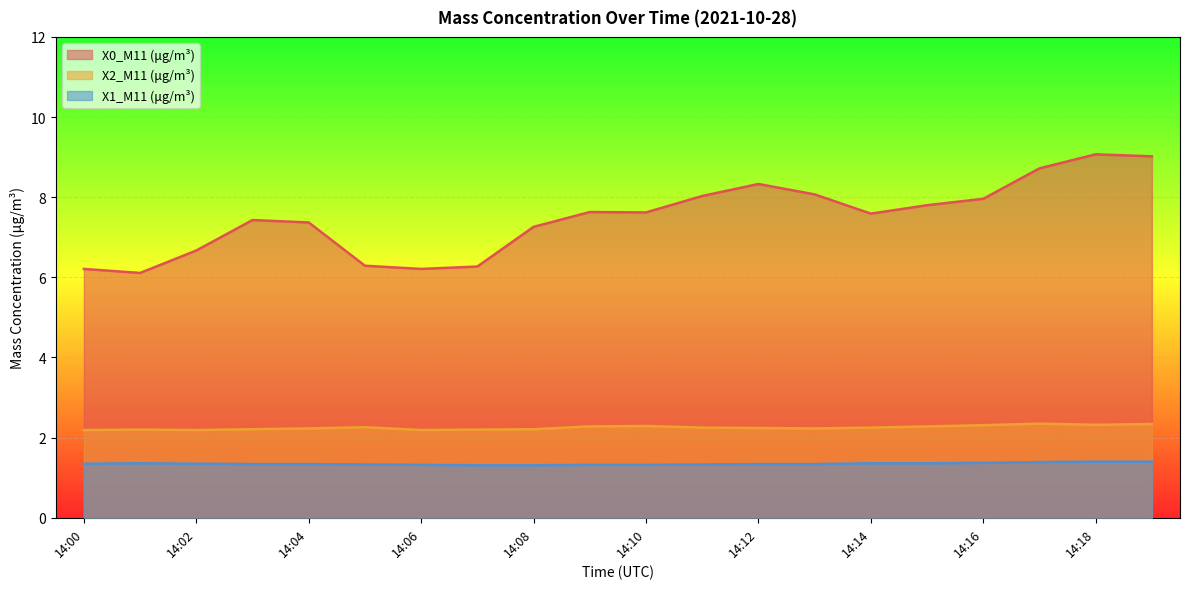

What is the spread (max minus min) of values at 14:13?

6.7